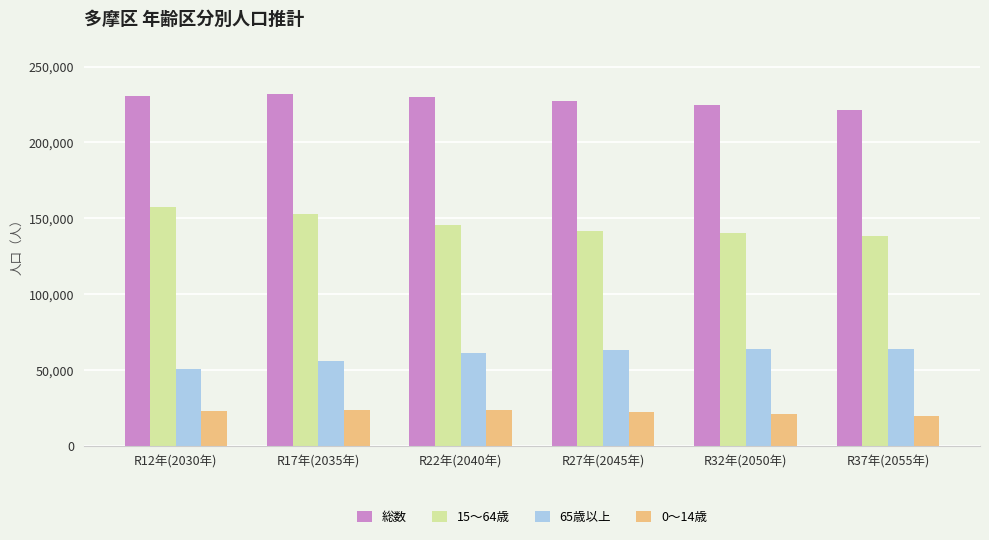

What is the total value across all series at R17年(2035年)?

463900